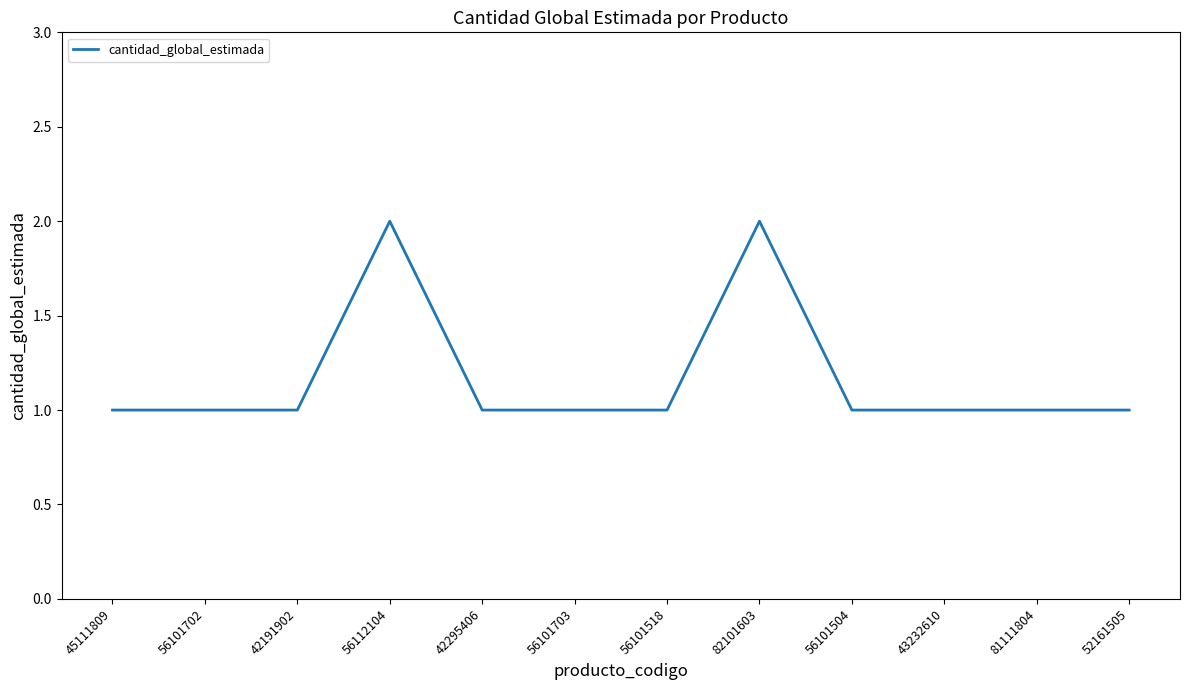

Is it true that the value at 82101603 is 2?

True